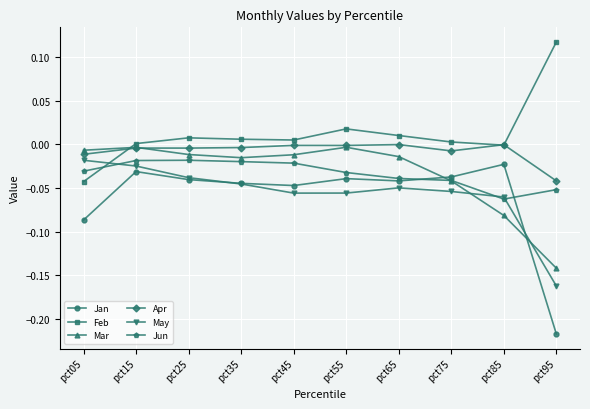

True or false: Mar and Jun cross at least once.

True